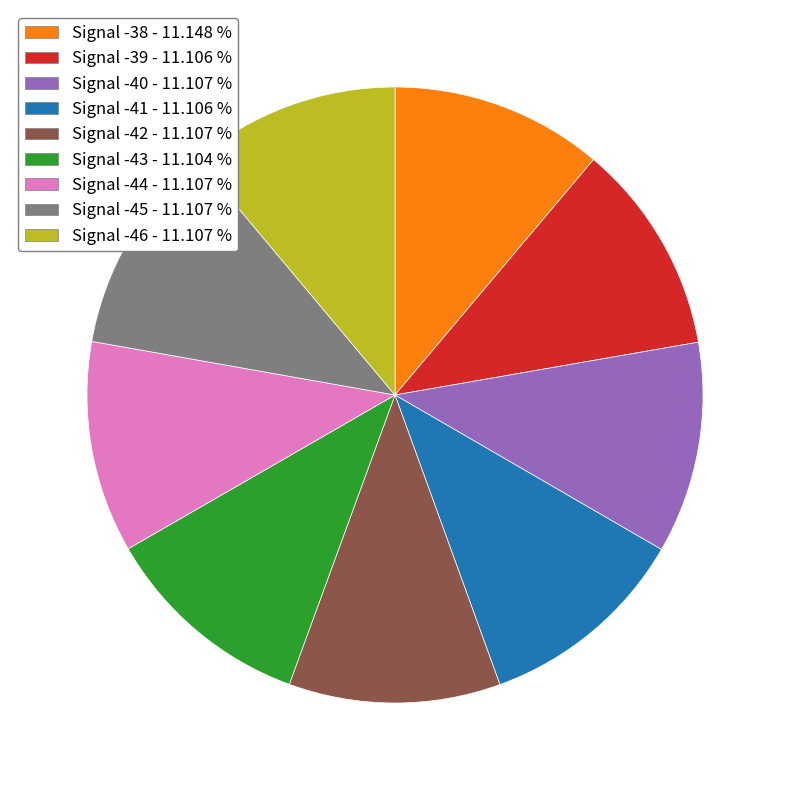

The Signal -40 slice represents 11% of the pie. True or false?

True